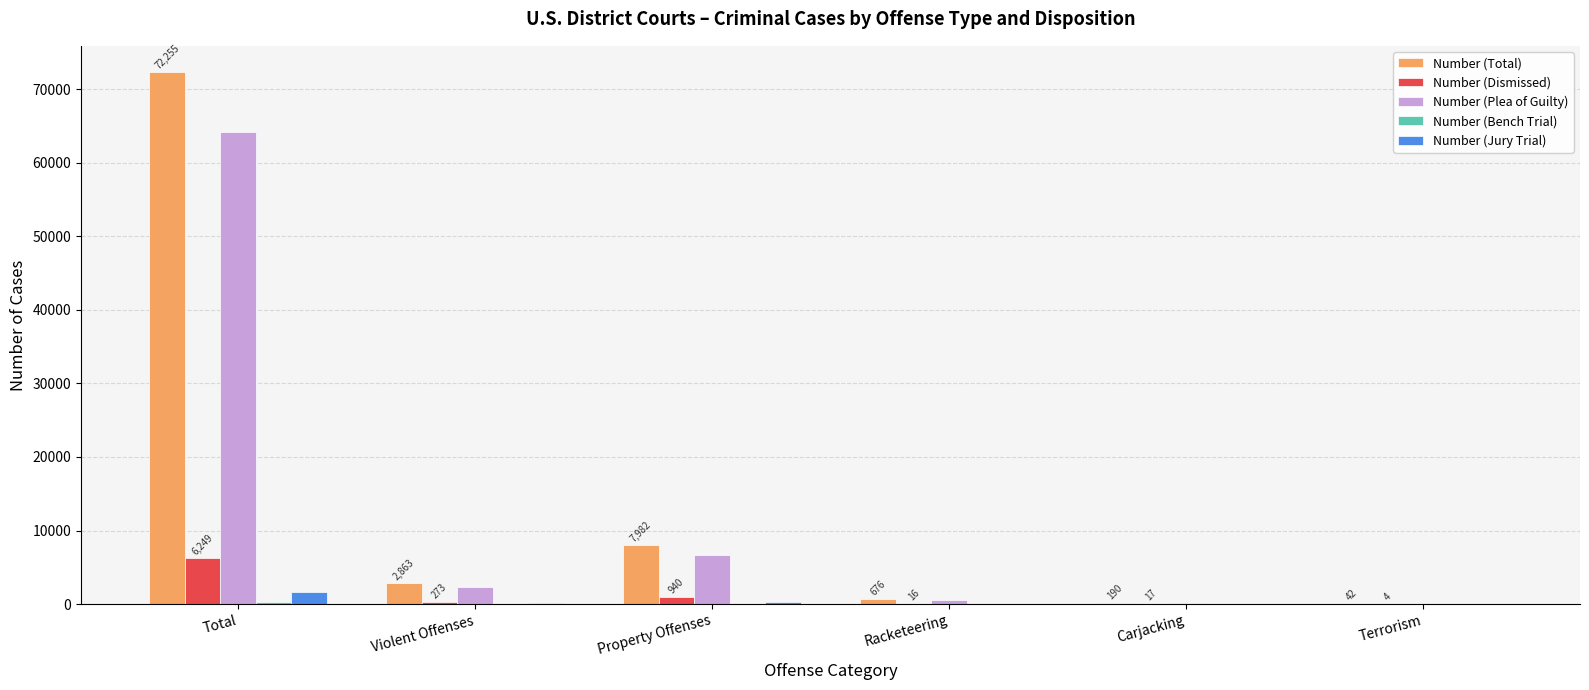

At which category is the sum across all series the highest?

Total